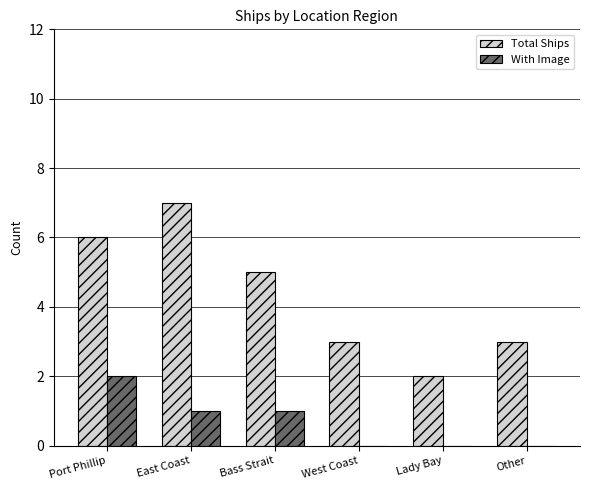

How many series are shown in this chart?

2